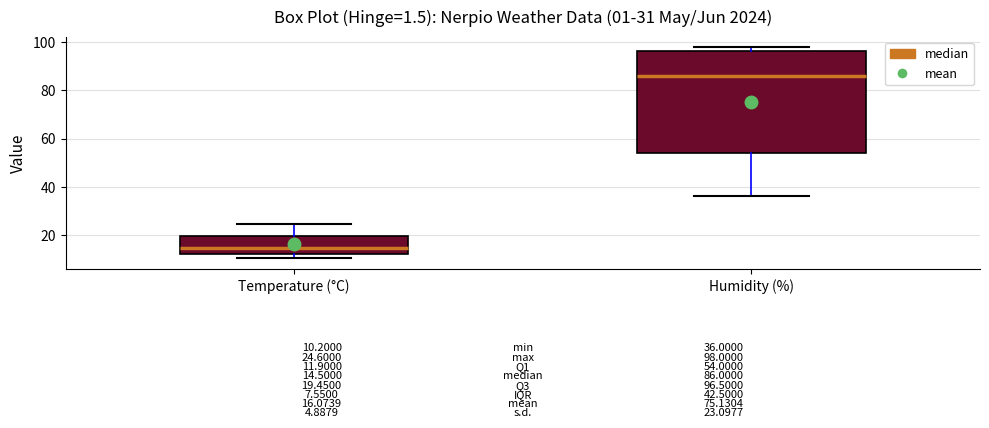

Which box has the lowest median line?

Temperature (°C)